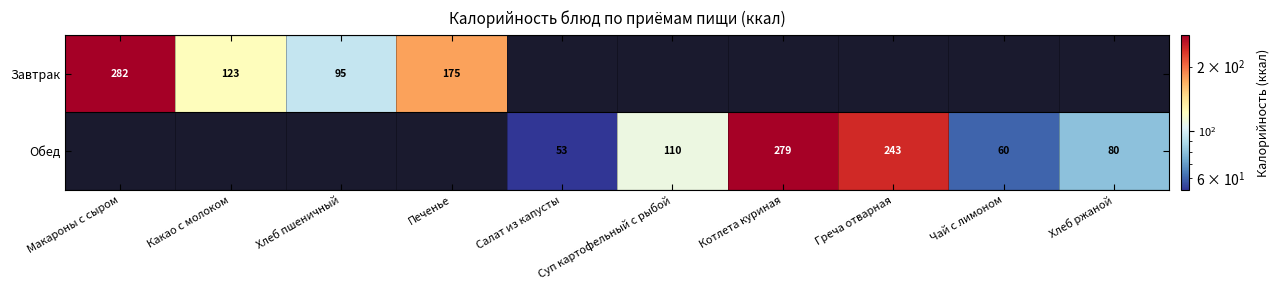

True or false: Обед has a value of 380 at Котлета куриная.

False